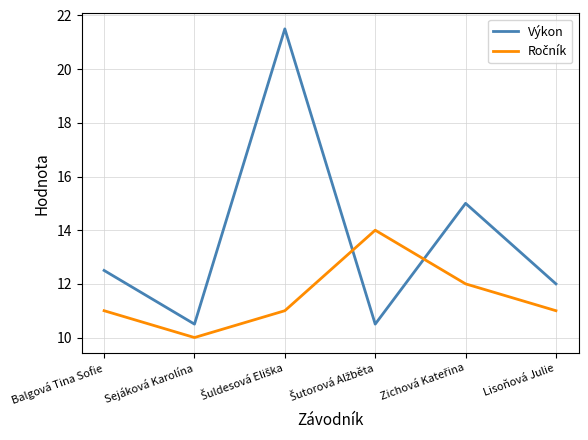

What is the maximum value for Výkon?

21.5